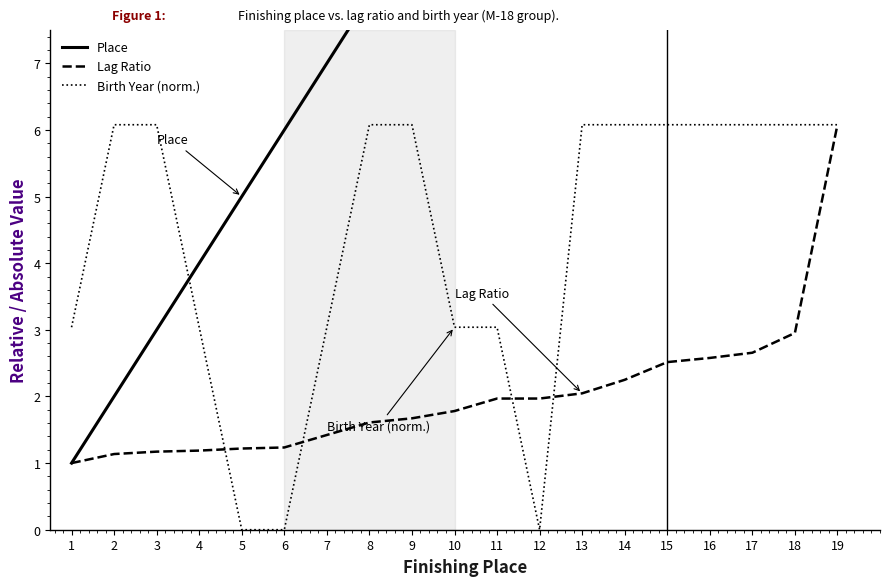

The value of Birth Year (norm.) at 14 is 6.1. True or false?

True